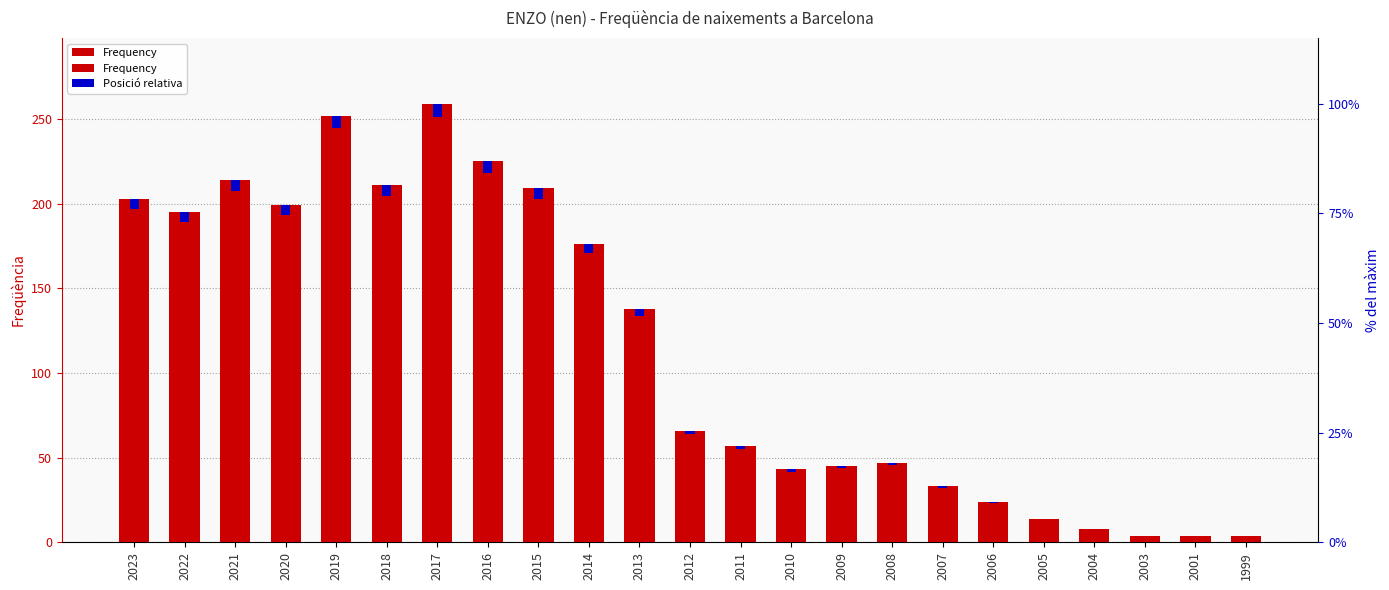

What is the approximate value of Frequency at 2012?

66.0